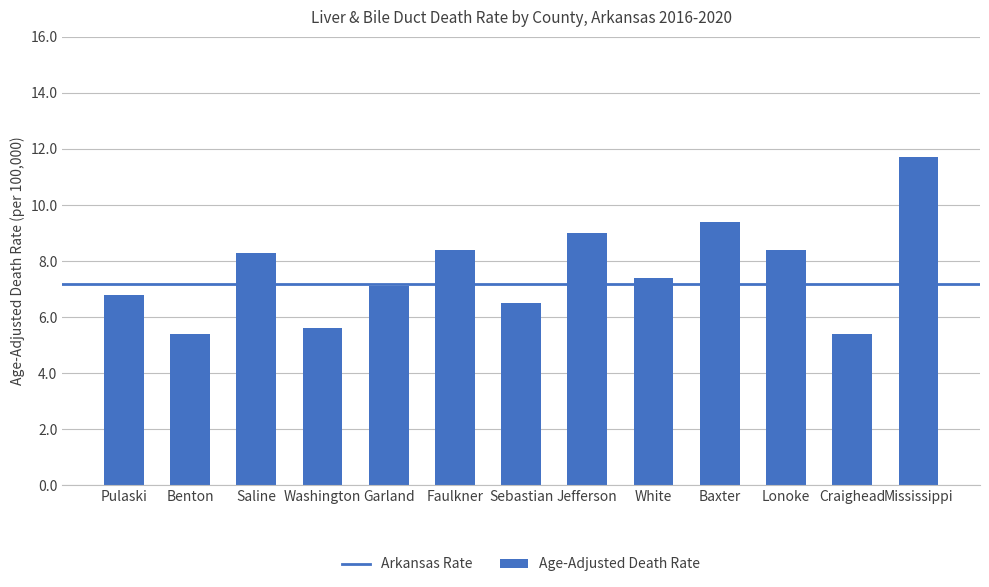

True or false: the data shows 9.4 at Baxter.

True